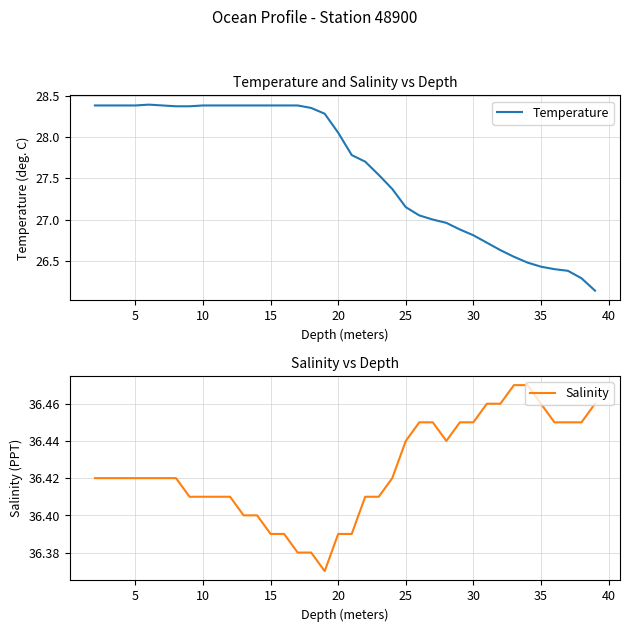

True or false: Salinity and Temperature intersect in this chart.

False